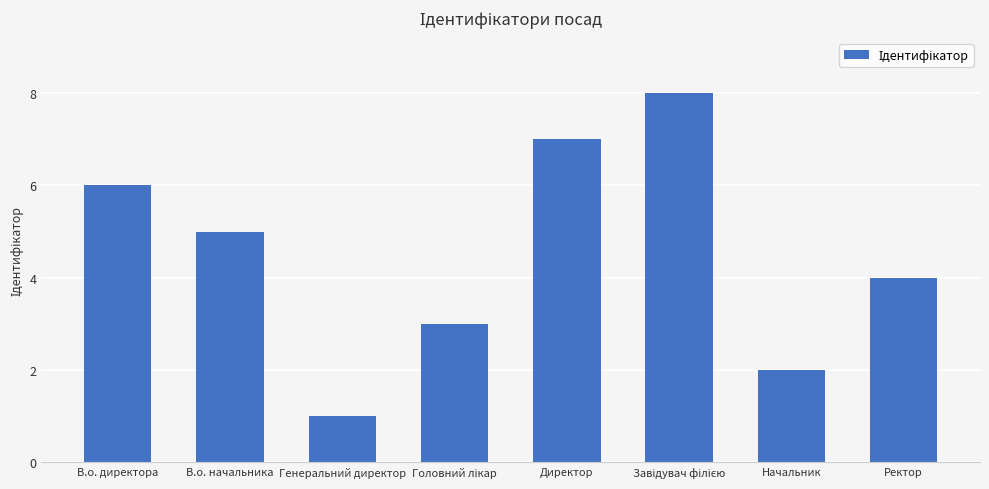

Where does the data first go above 5?

В.о. директора